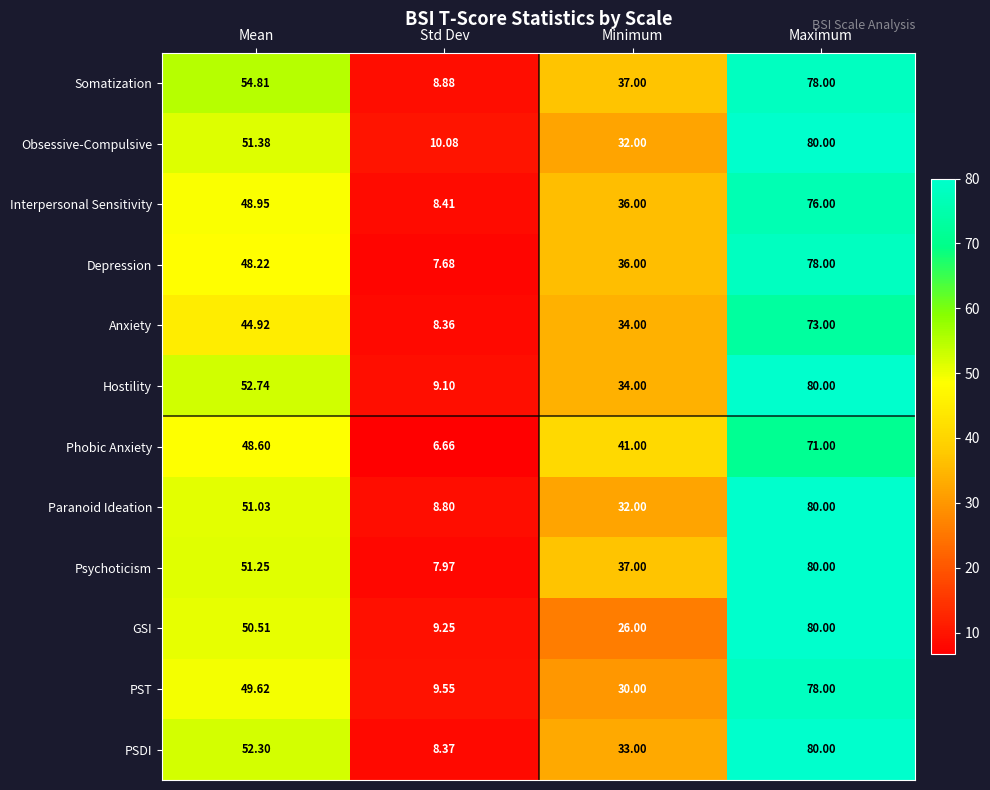

How many series are shown in this chart?

12